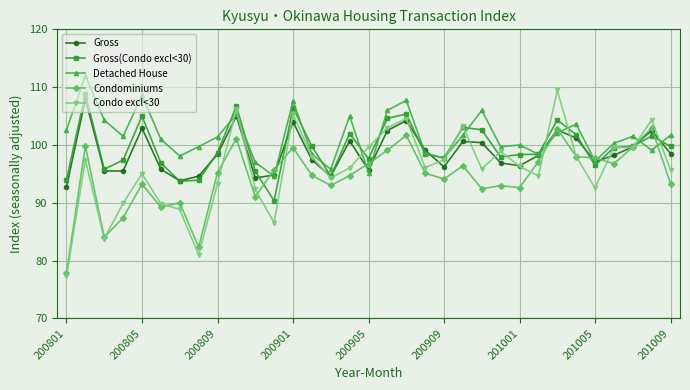

In Gross(Condo excl<30), how many points are lower than both neighbors (excluding endpoints)?

8